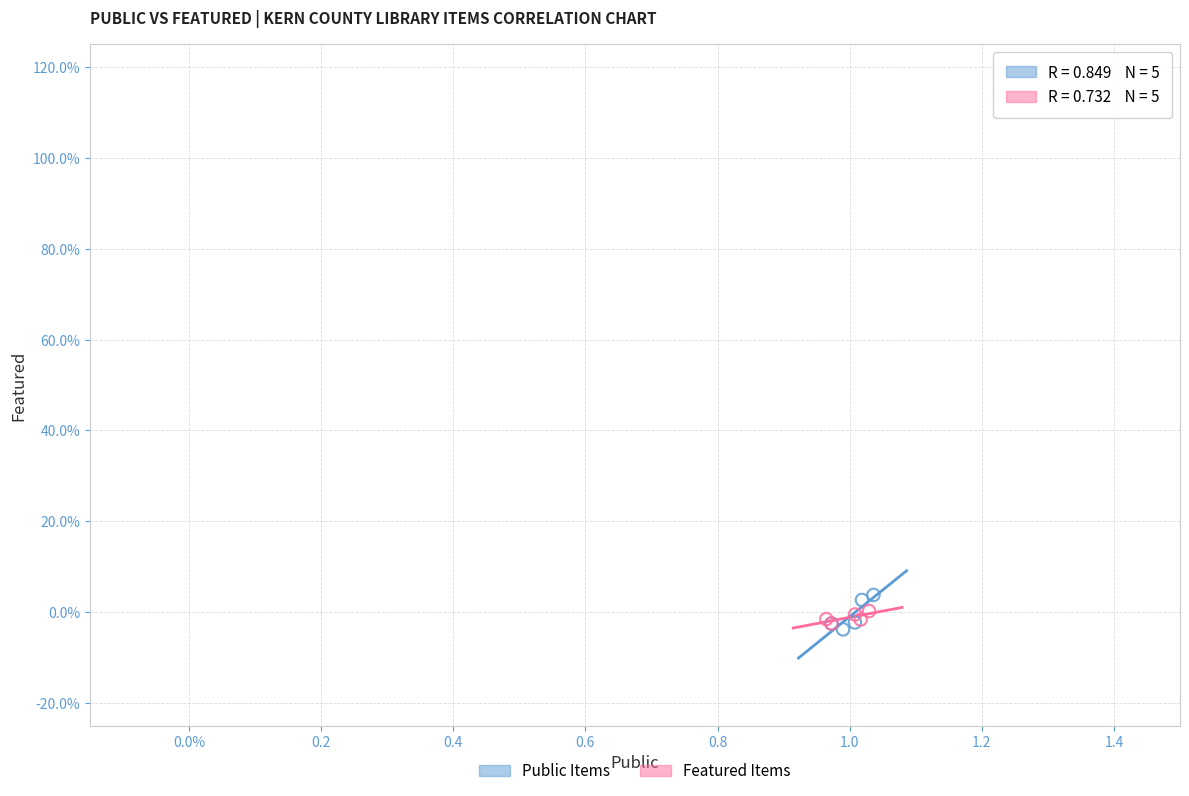

What are all the series names shown in the legend?

Public Items, Featured Items